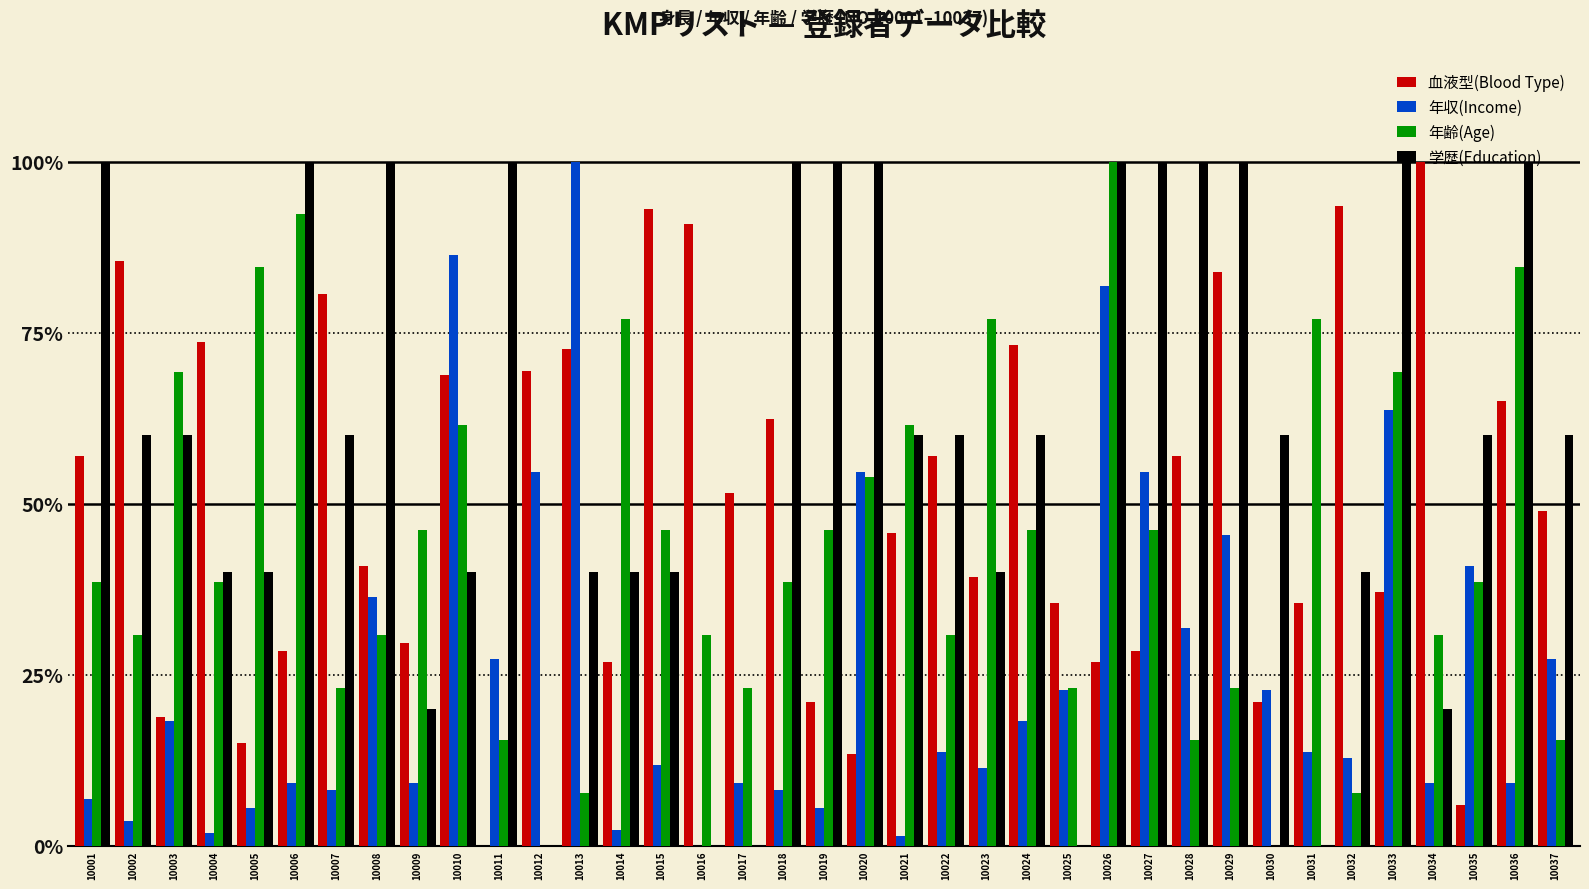

Which series has the largest total across all categories?

学歴(Education)